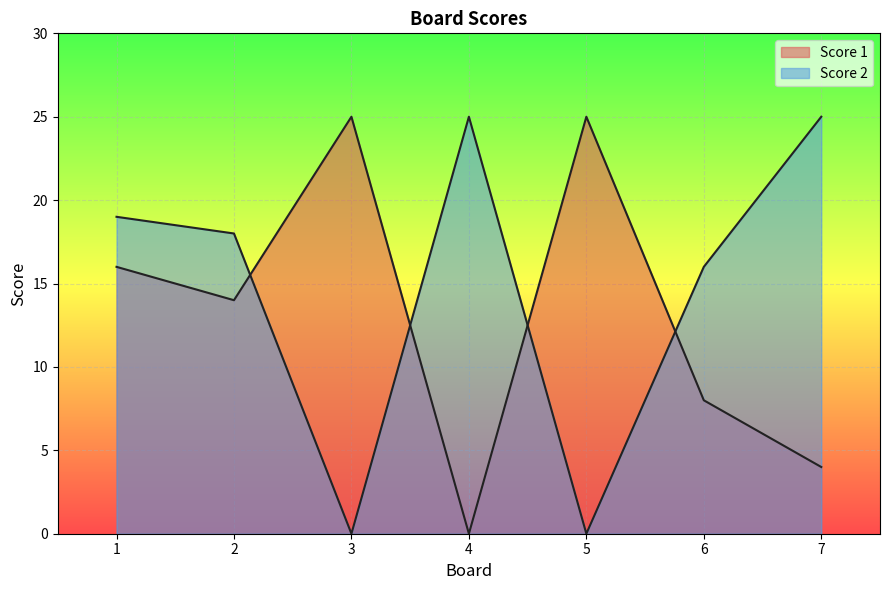

Where is the first local maximum for Score 2?

4